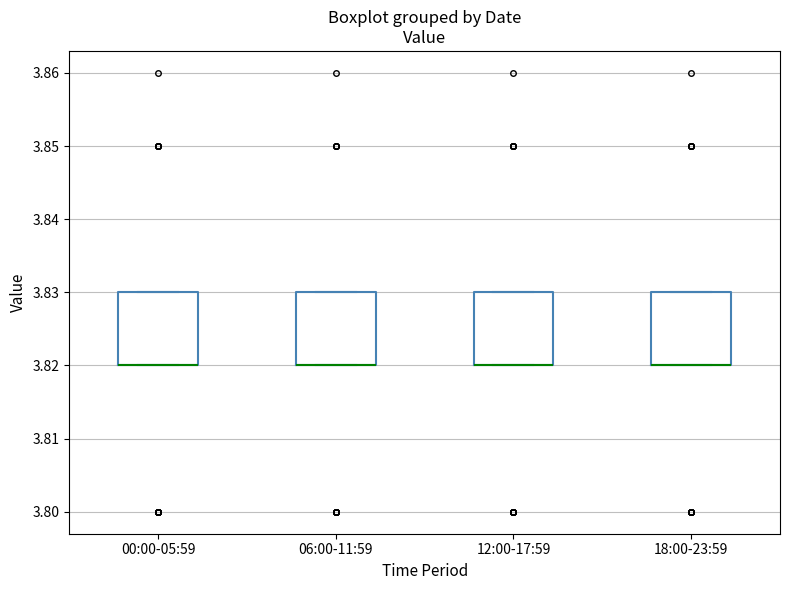

Where is the upper edge of the box for 00:00-05:59 on the y-axis? The values are not printed on the chart, so give them approximately, as read against the axis.

3.83